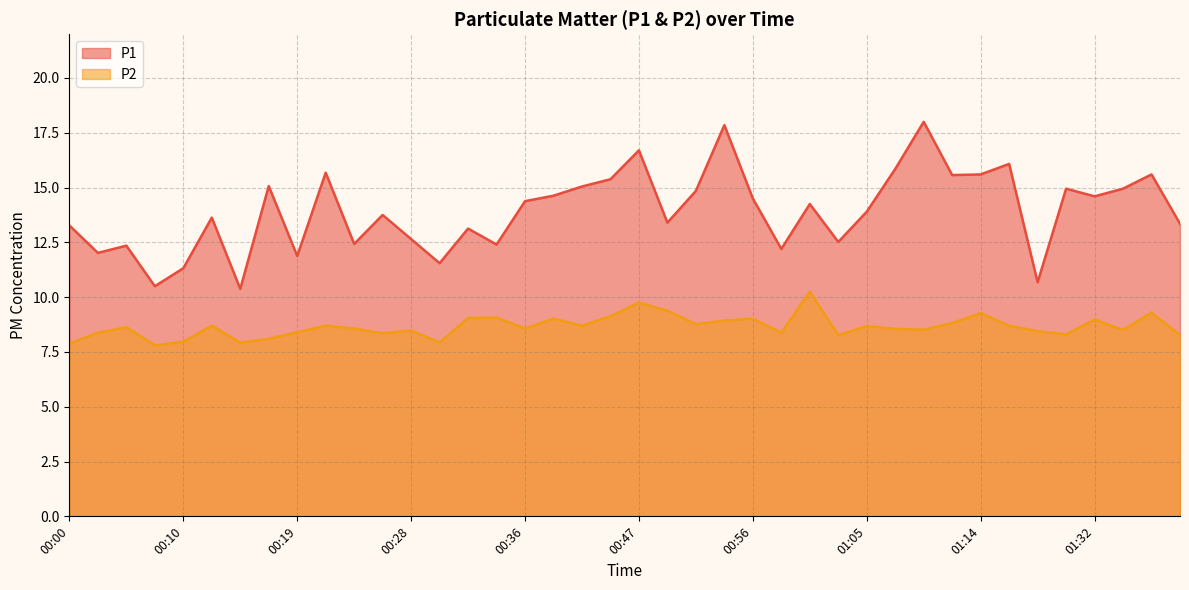

List the labels in order of P2 value, smallest first.

00:08, 00:00, 00:15, 00:30, 00:10, 00:17, 01:03, 01:42, 01:20, 00:25, 00:02, 00:59, 00:19, 01:18, 00:28, 01:34, 01:09, 01:07, 00:23, 00:36, 00:06, 01:05, 00:12, 00:21, 00:43, 01:16, 00:52, 01:11, 00:54, 01:32, 00:40, 00:56, 00:32, 00:34, 00:45, 01:14, 01:37, 00:49, 00:47, 01:01